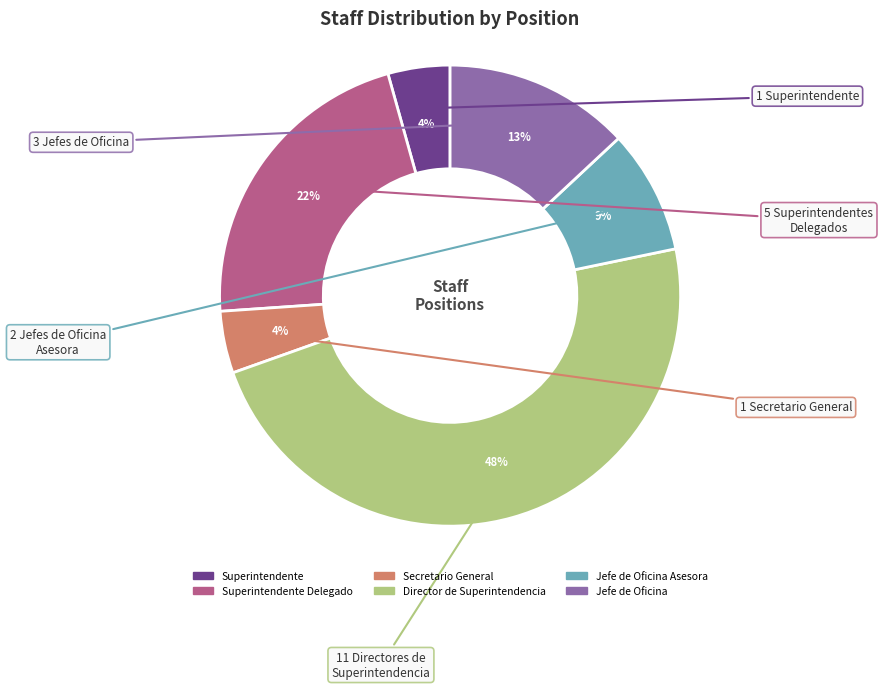

Is there any slice that represents more than half of the pie?

No